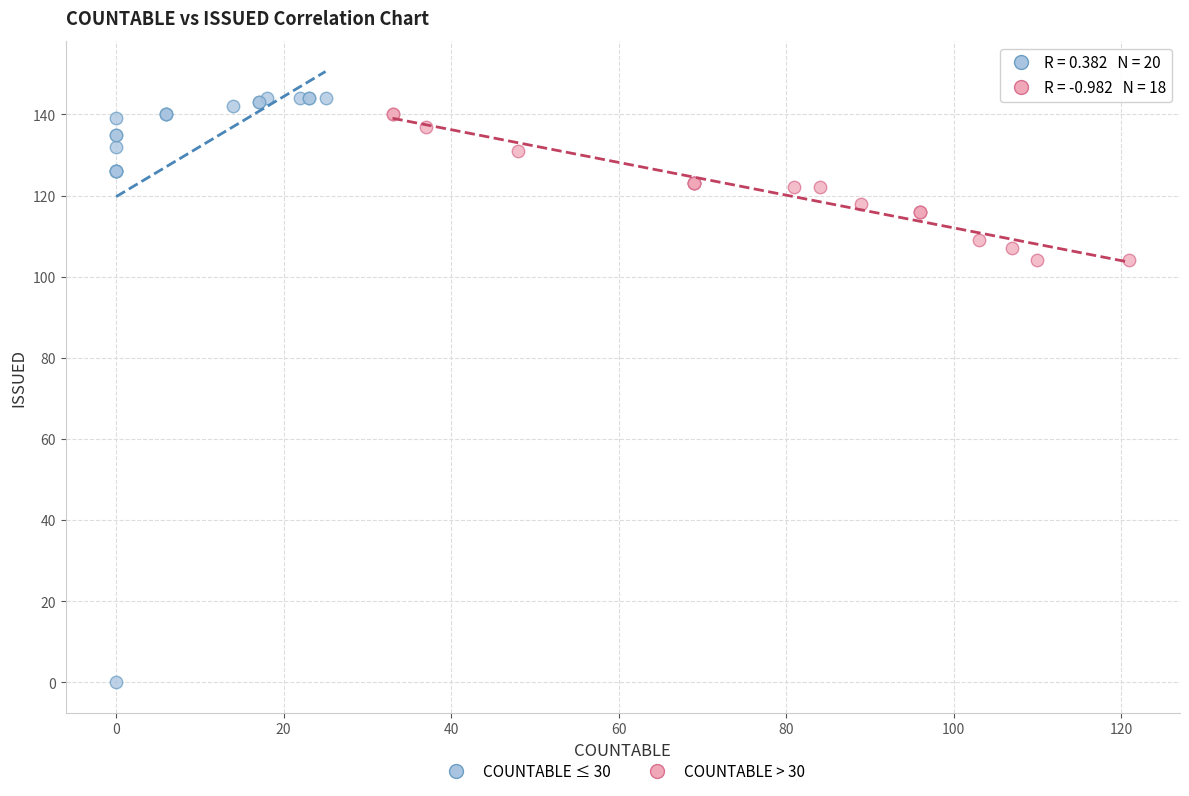

Which series contains the lowest Y value?

COUNTABLE ≤ 30